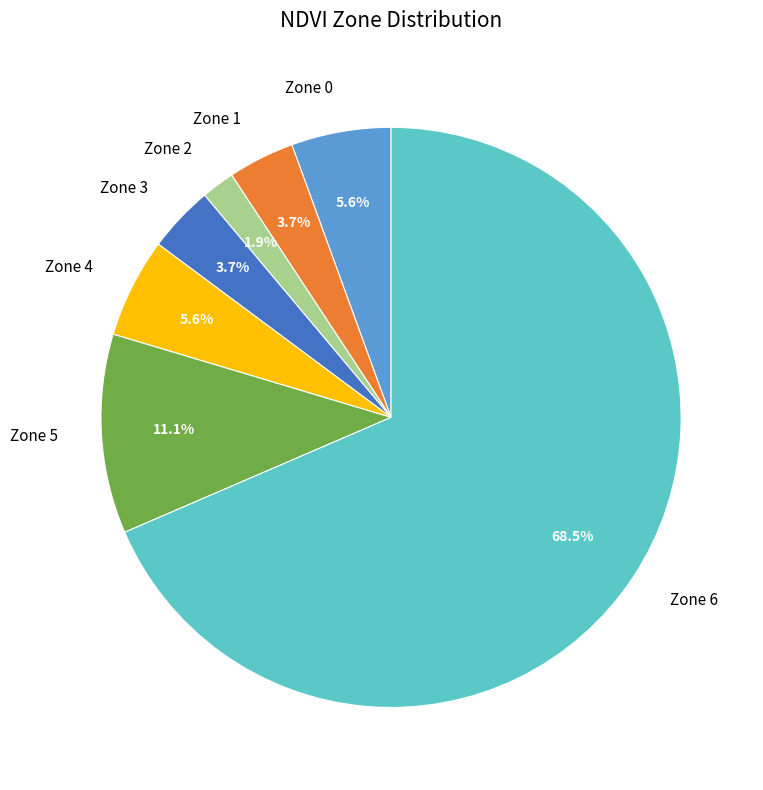

Is the sum of Zone 1 and Zone 5 greater than half?

No